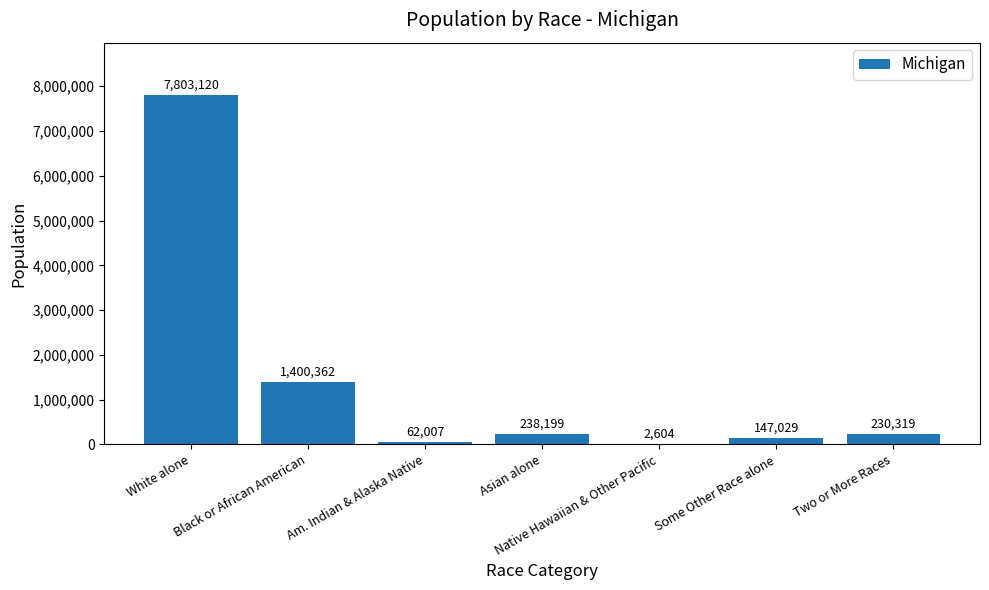

What is the greatest value displayed?

7803120